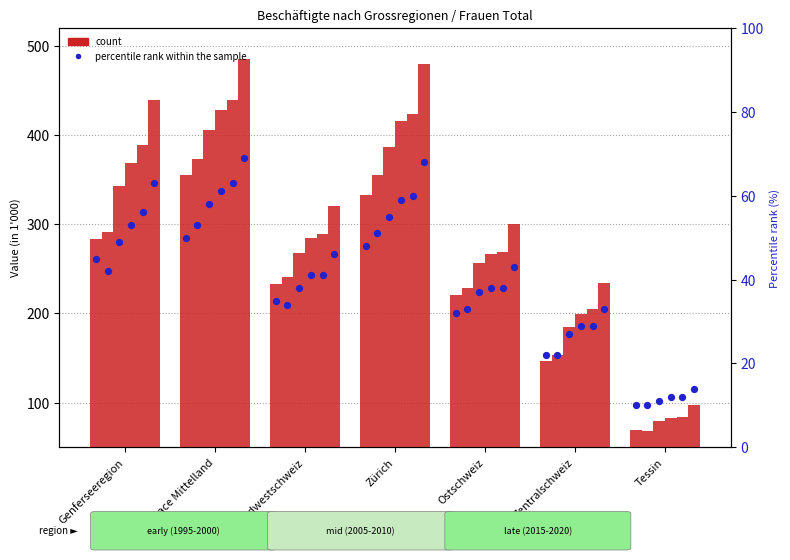

At which category is the sum across all series the highest?

Espace Mittelland